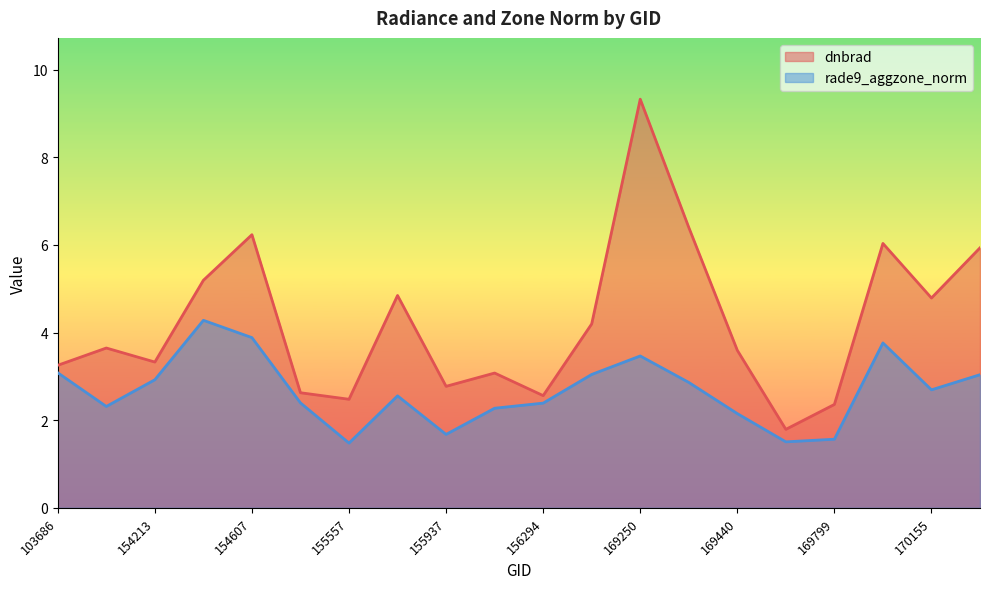

What is the value of the dnbrad point at the 16th from the left?

1.8